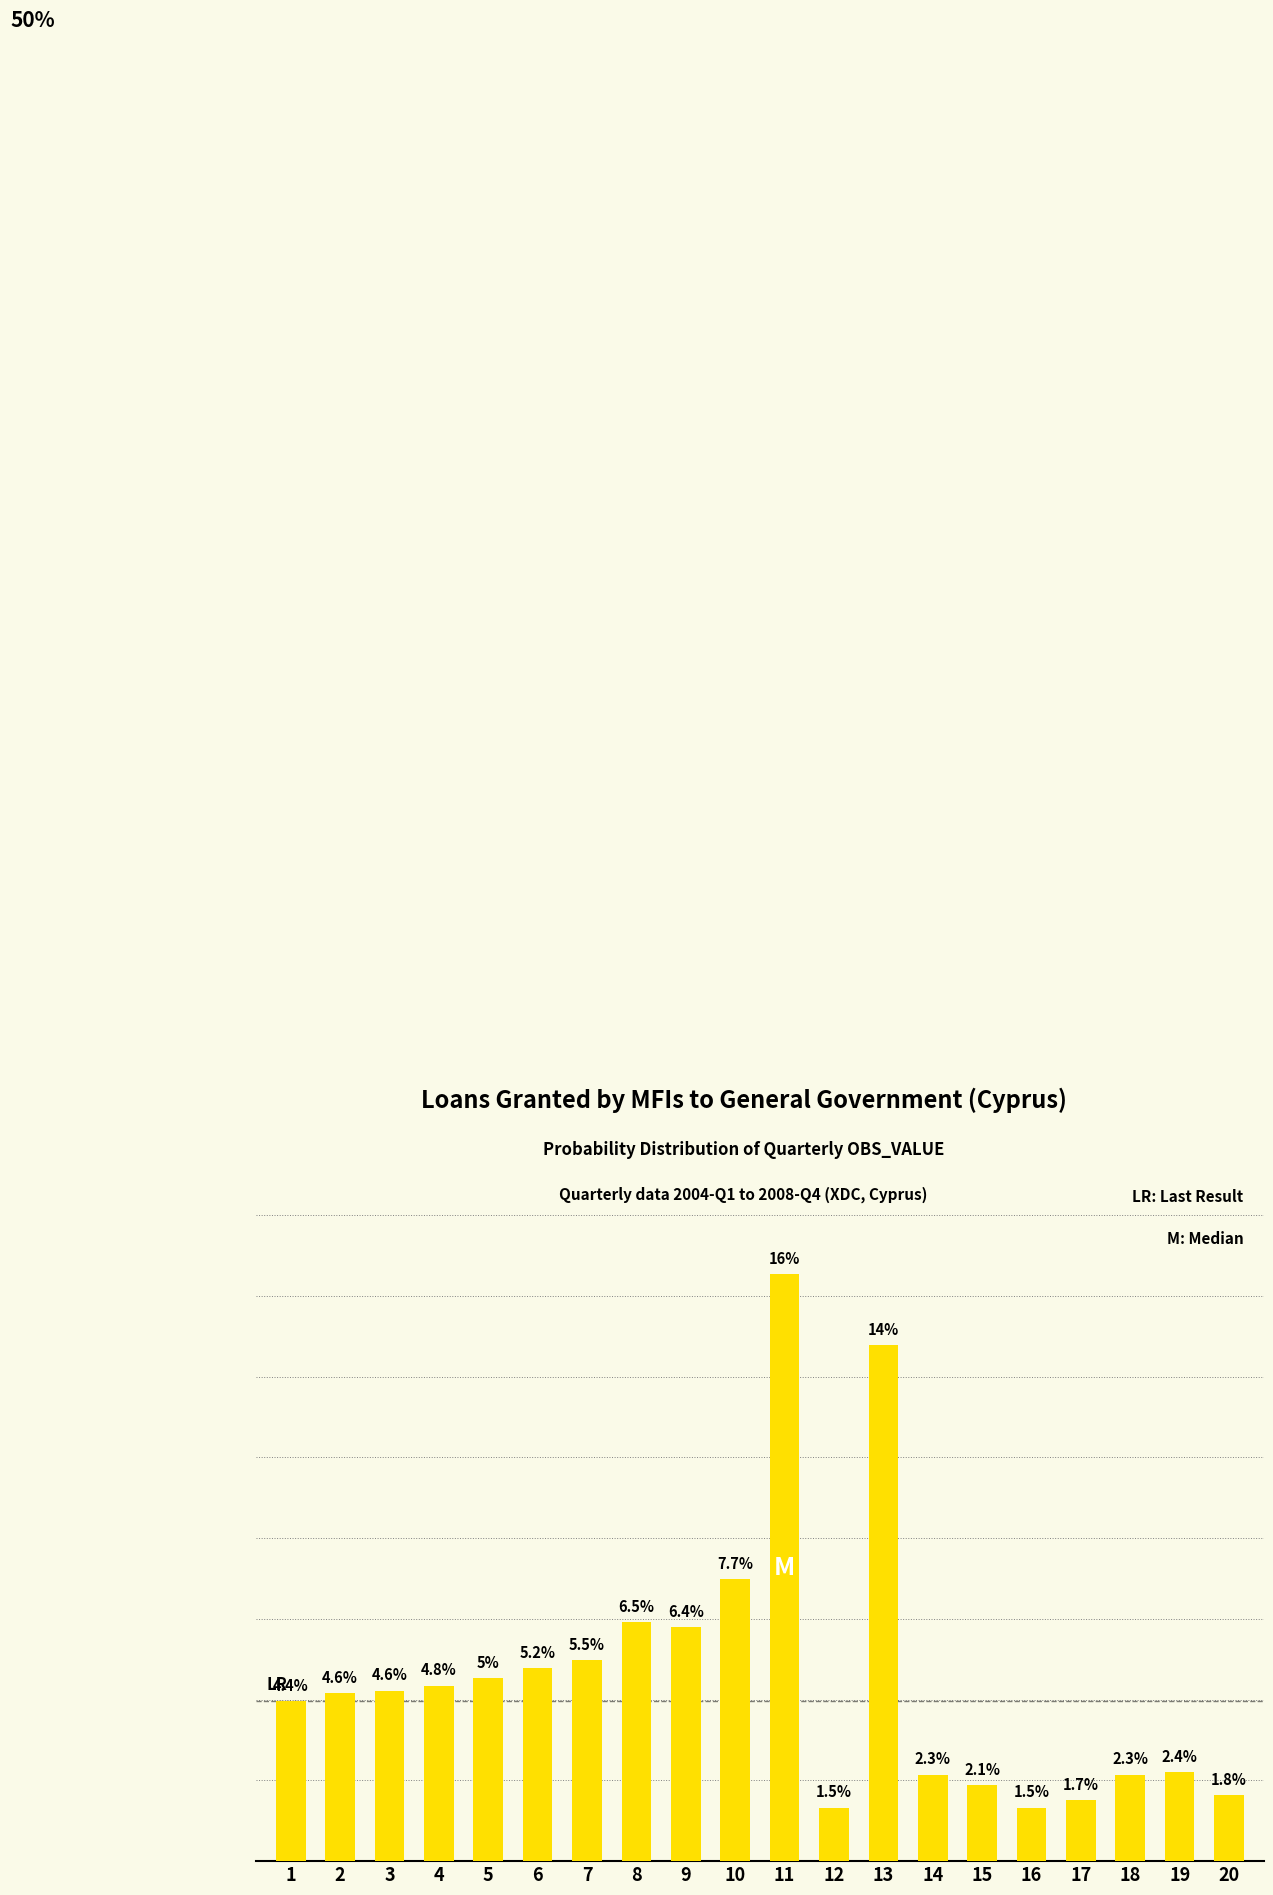

What is the sum of all values?

1.0